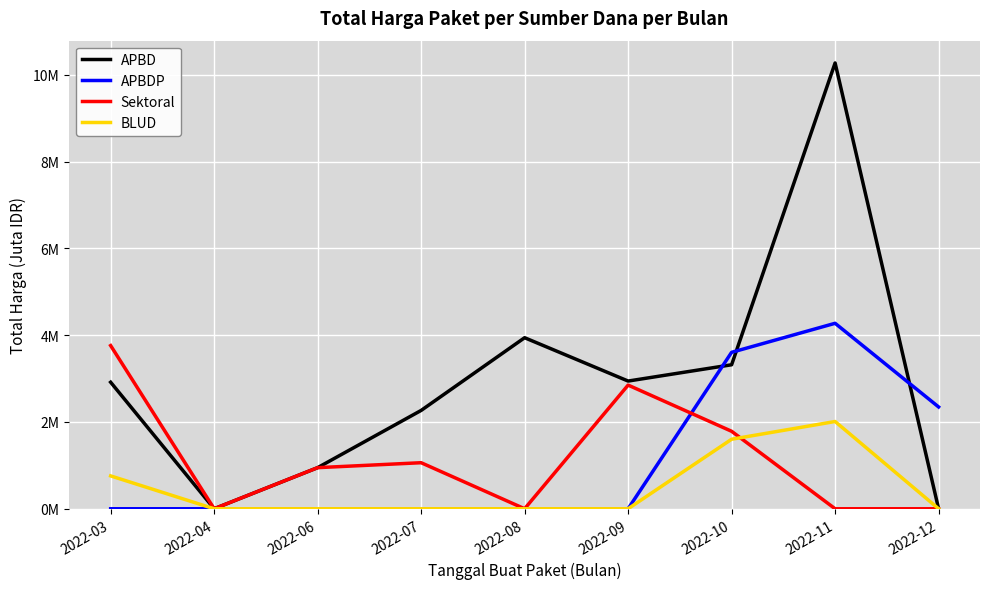

Which series changed the most between 2022-09 and 2022-12?

APBD